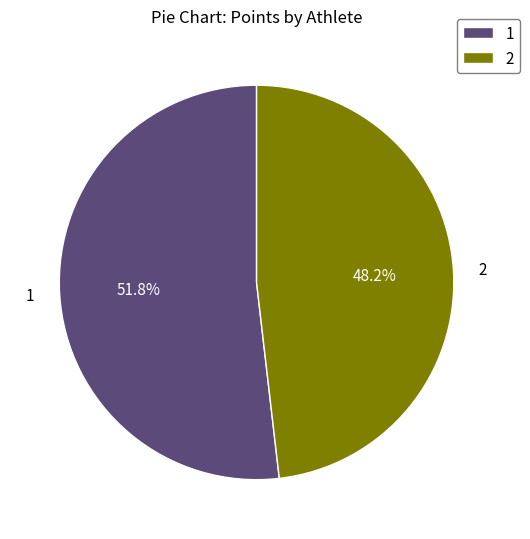

Is there a majority slice in this chart?

Yes